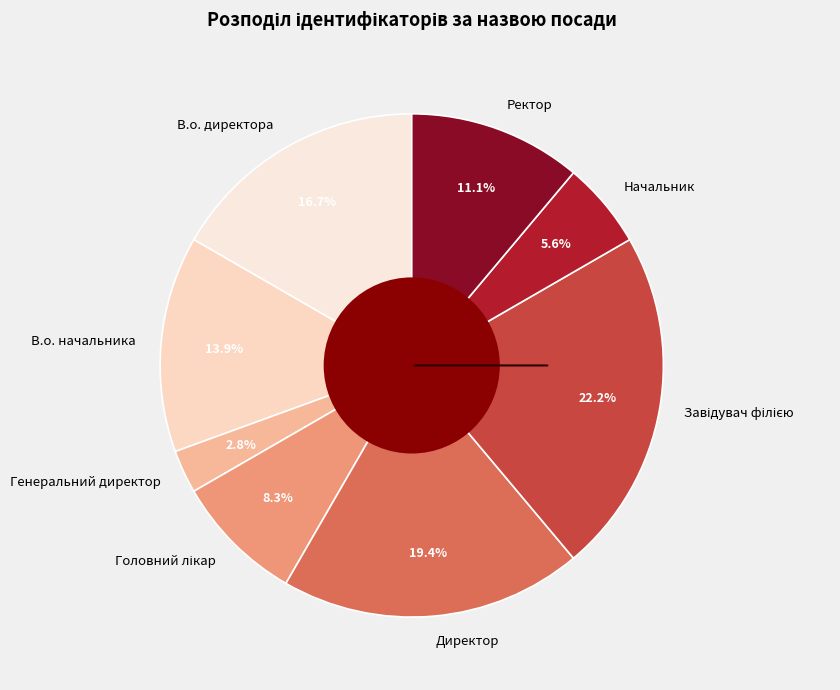

Is it true that Директор is 19% of the pie?

True